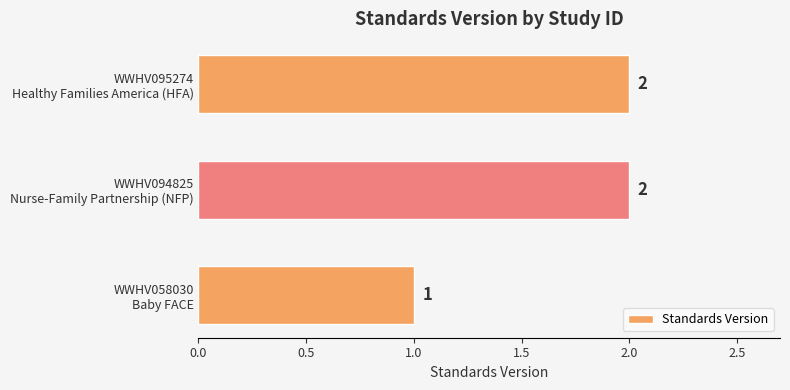

Which label corresponds to the smallest value in the chart?

WWHV058030
Baby FACE